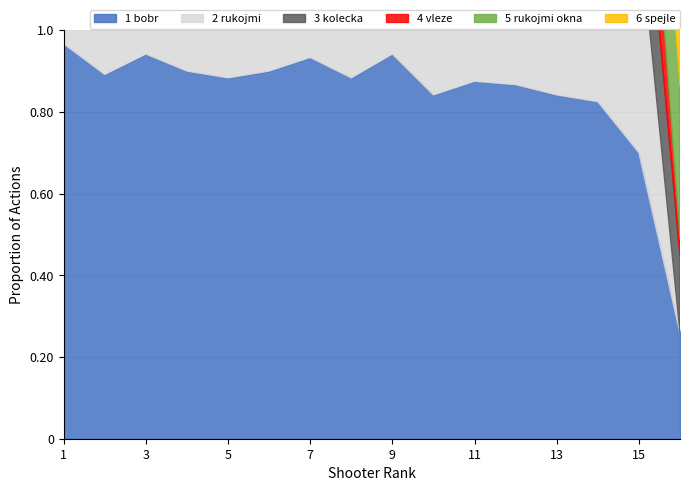

List the series in order of their peak value, lowest first.

6 spejle, 3 kolecka, 4 vleze, 2 rukojmi, 1 bobr, 5 rukojmi okna